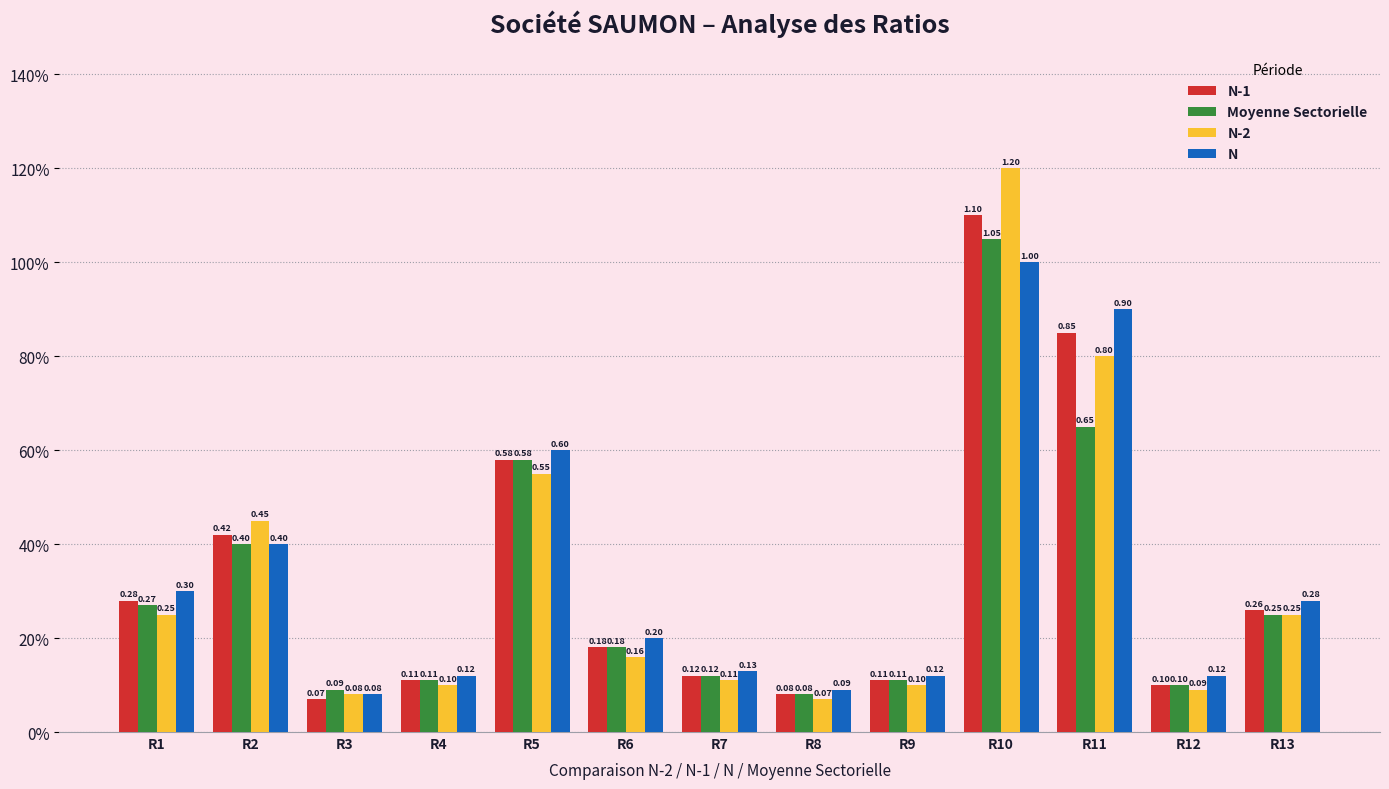

What are all the series names shown in the legend?

N-1, Moyenne Sectorielle, N-2, N